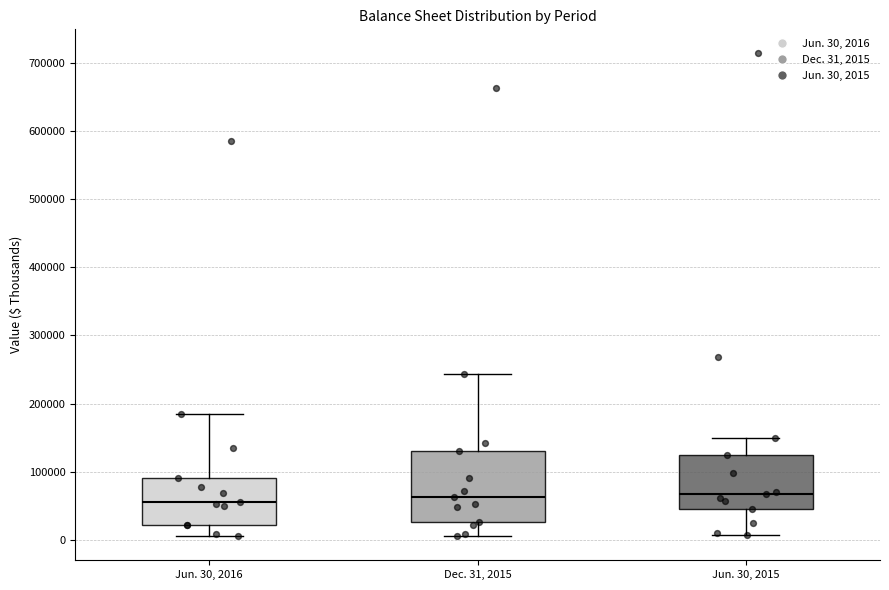

Comparing the boxes themselves (not the whiskers), which one is the tallest?

Dec. 31, 2015